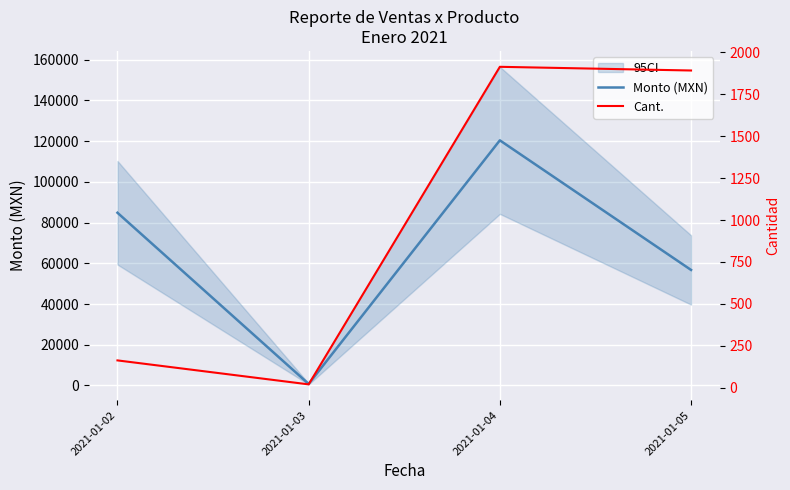

True or false: Monto (MXN) and Cant. intersect in this chart.

False